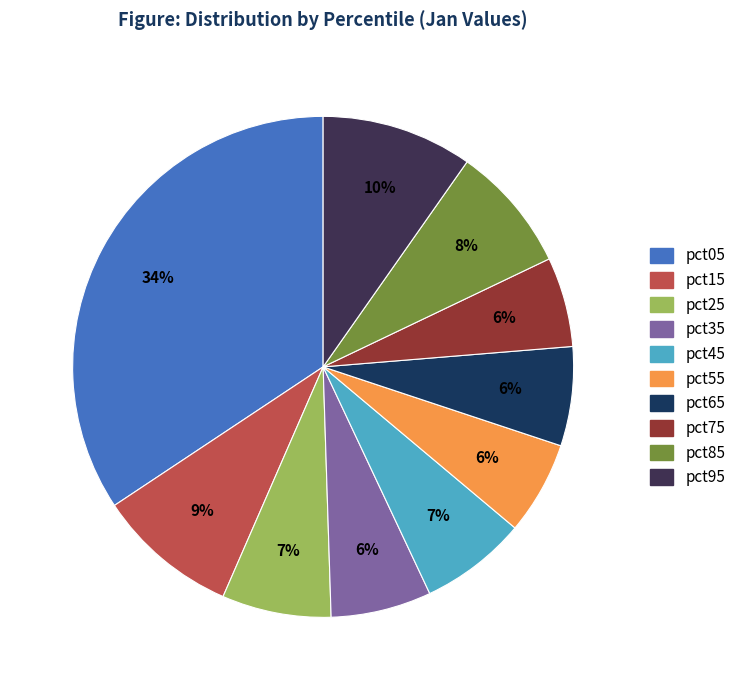

Which slice is the largest?

pct05